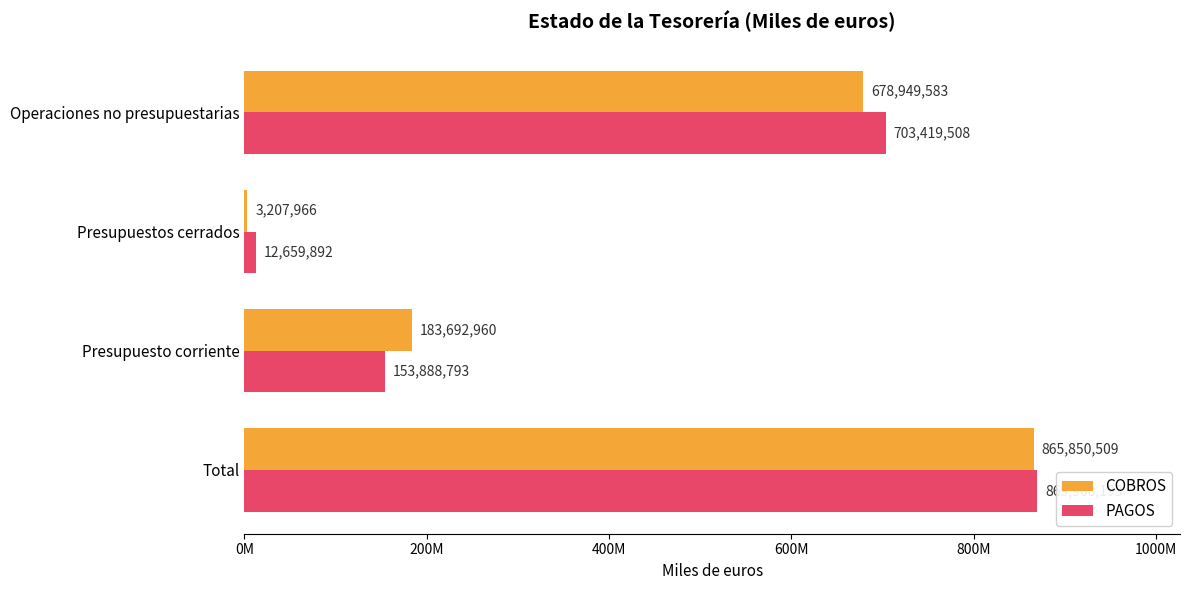

What are all the series names shown in the legend?

COBROS, PAGOS